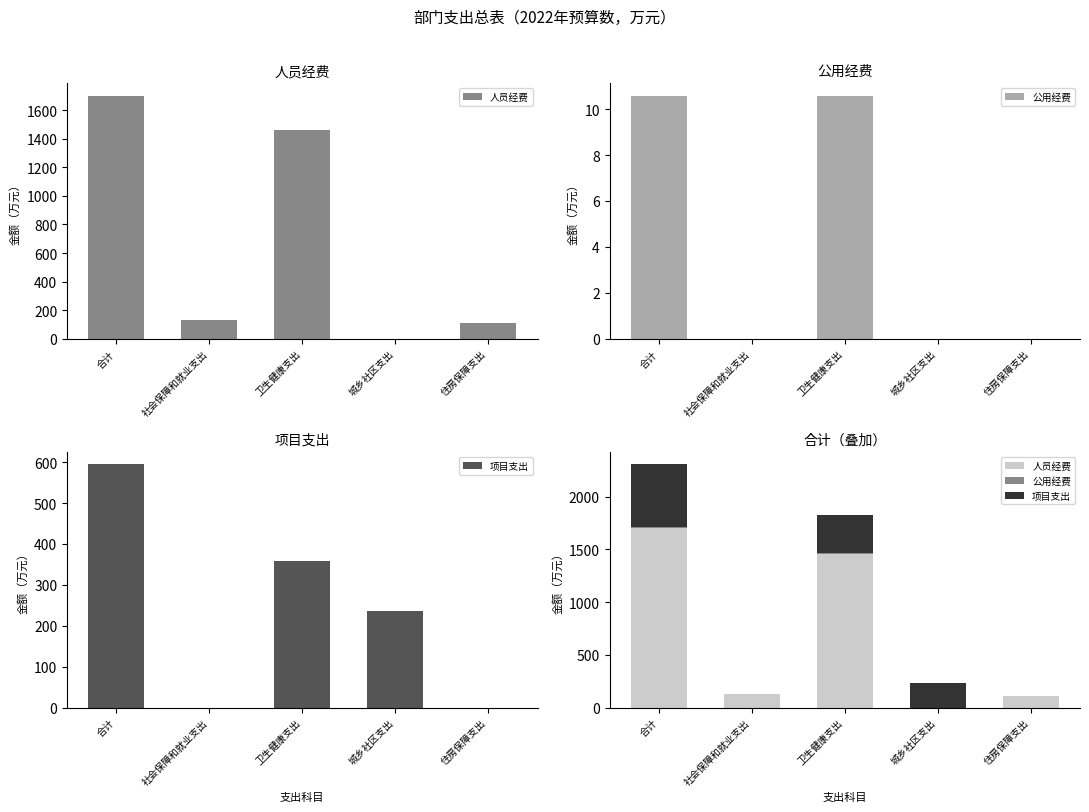

Is the value of 项目支出 at 社会保障和就业支出 greater than the value of 公用经费 at 合计?

No